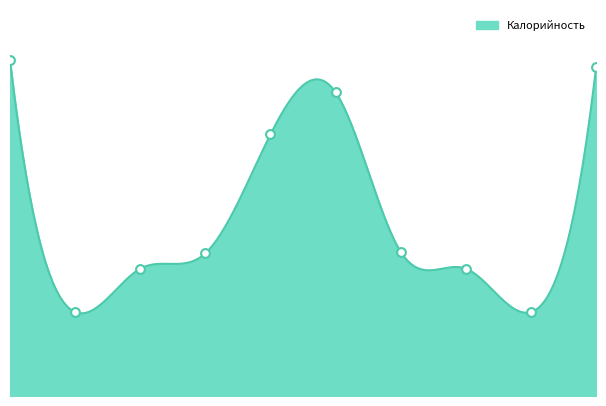

What is the change in value from 0 to 6?

-137